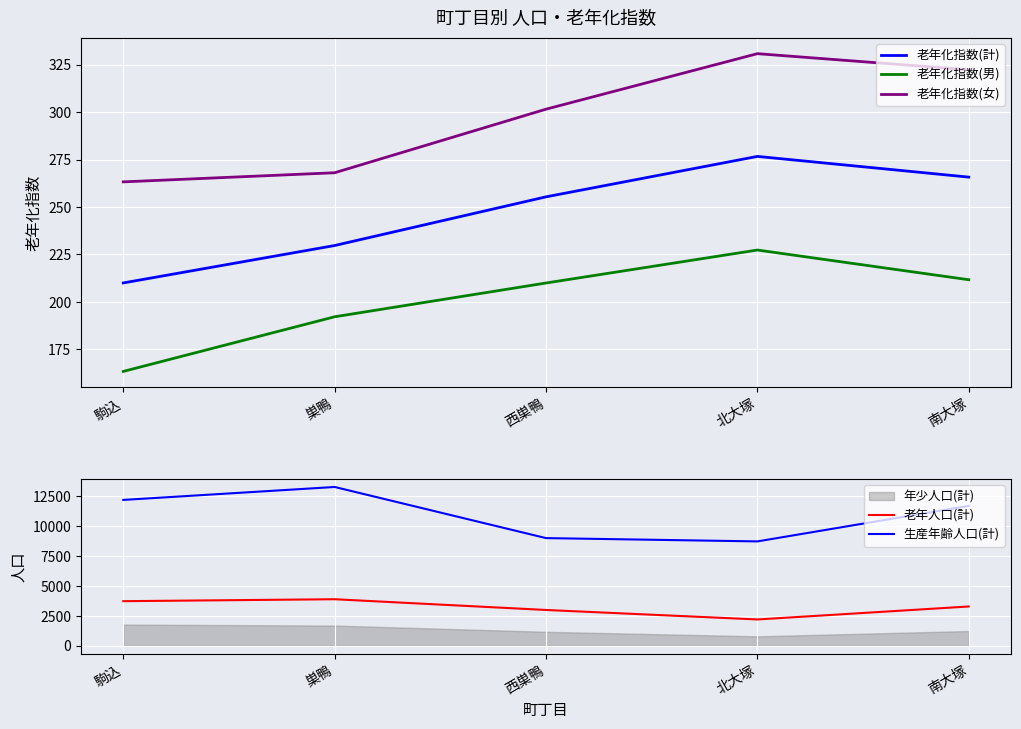

At how many categories does at least one series exceed 6035?

5